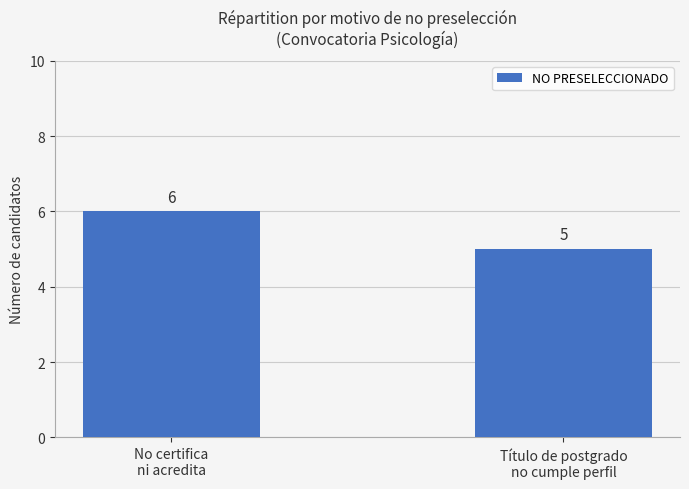

What is the greatest value displayed?

6